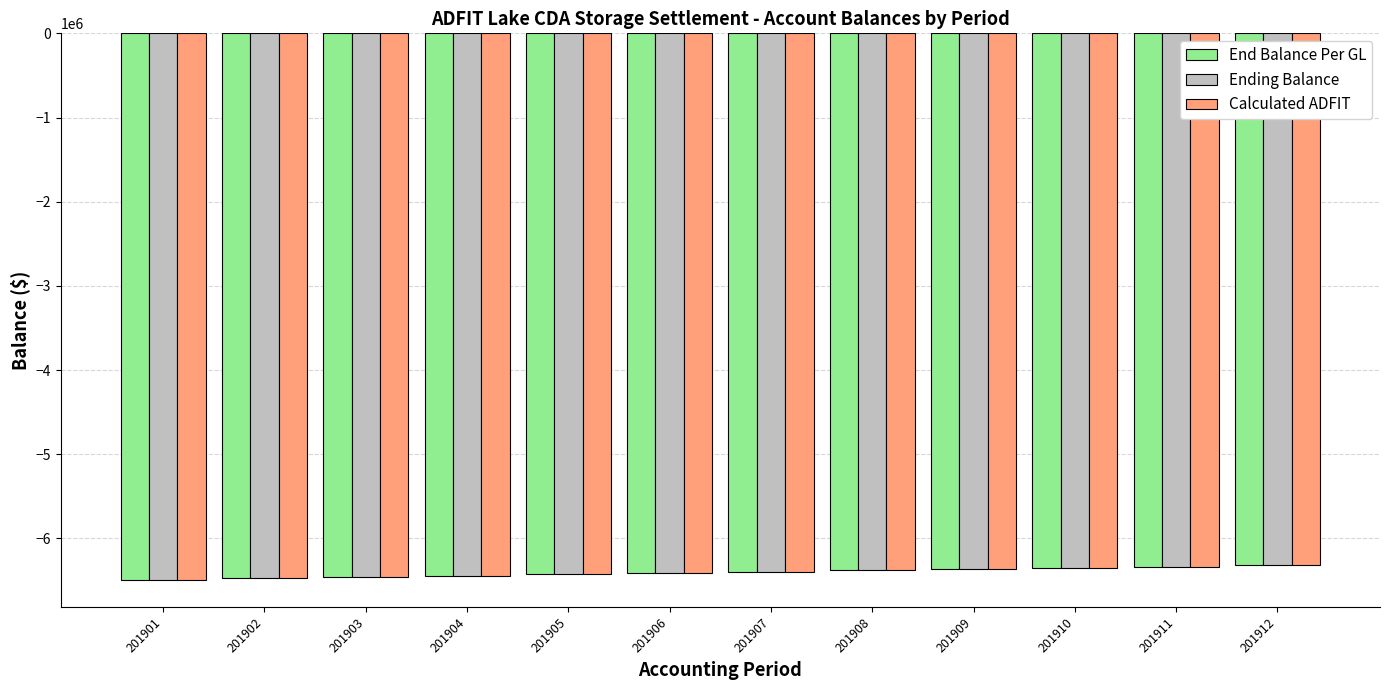

How many groups of bars are there?

12